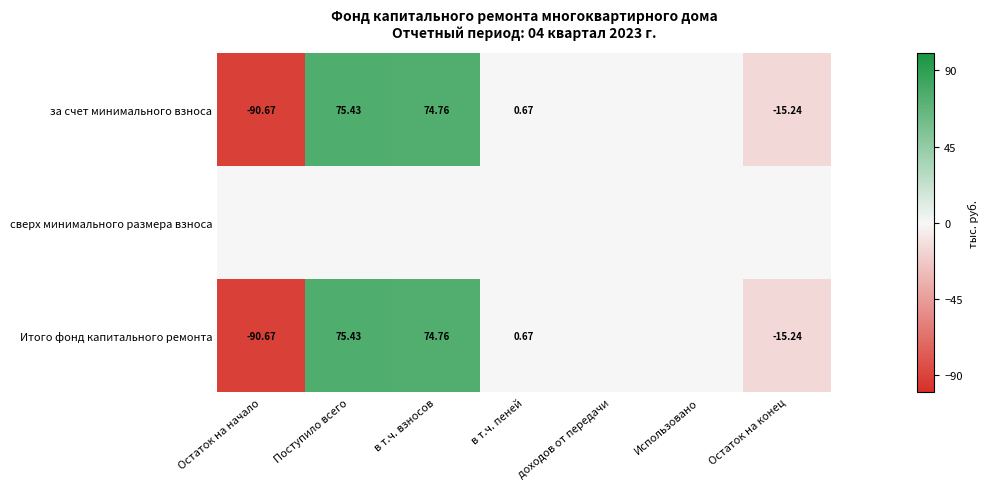

Which series has the largest total across all categories?

за счет минимального взноса